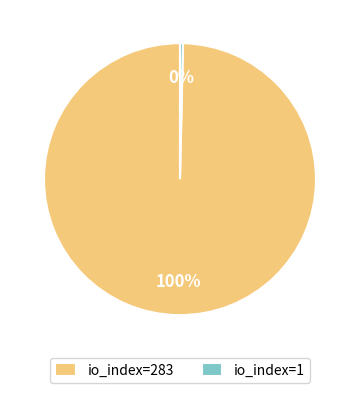

Does io_index=283 account for over 50% of the chart?

Yes